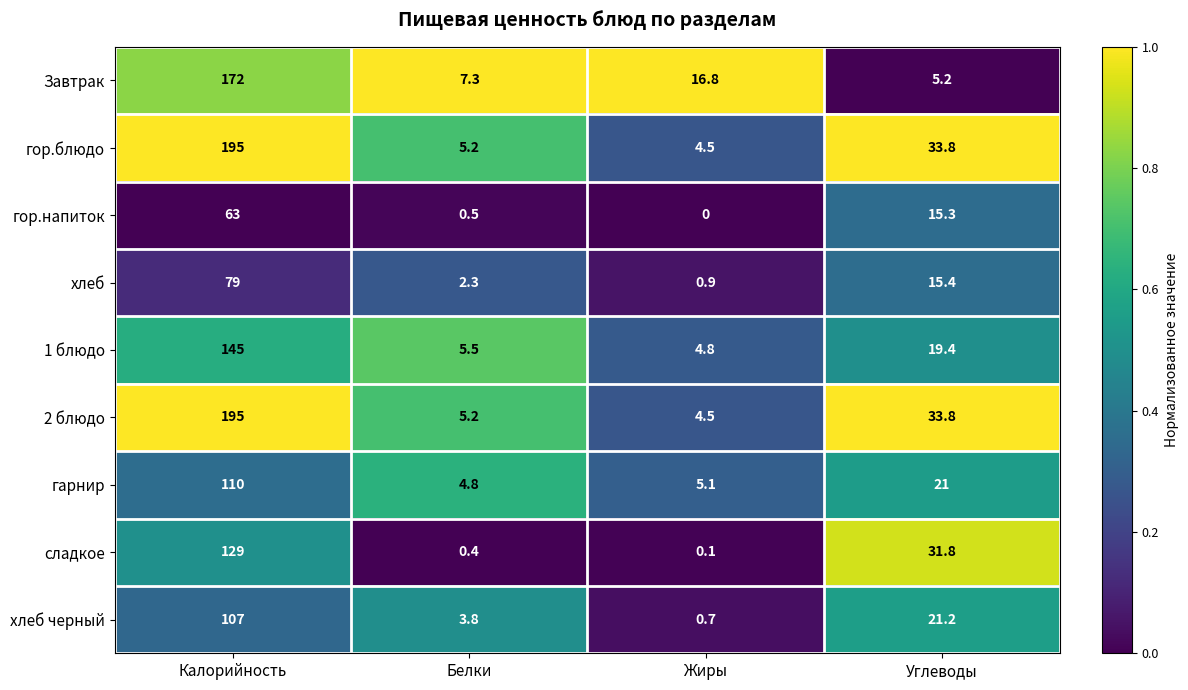

At which category does the chart reach its minimum across all series?

Жиры